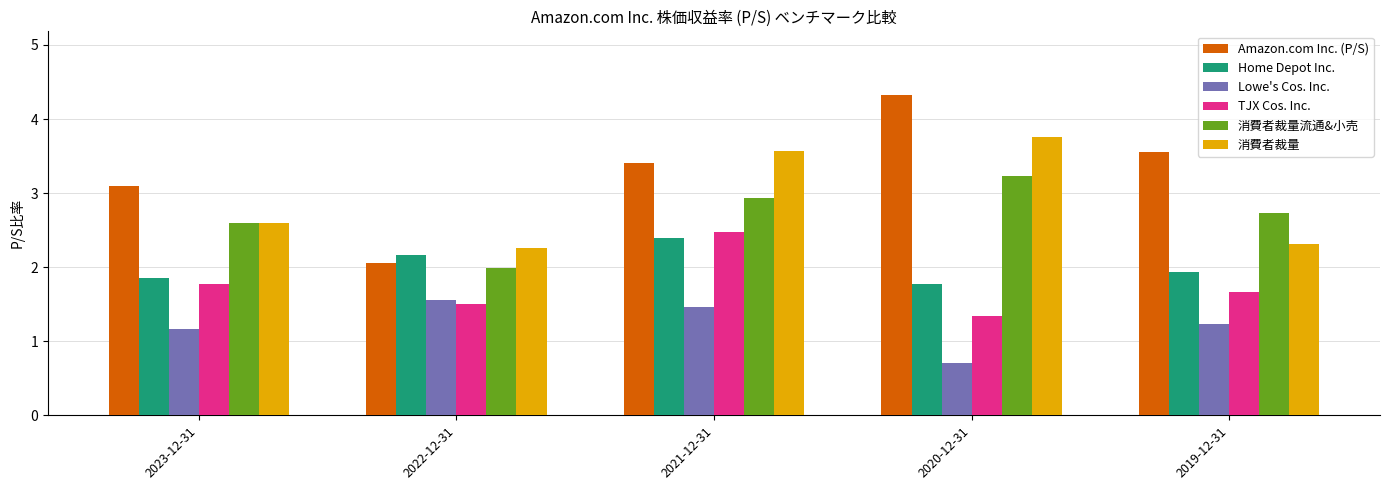

Reading right to left, list all the values displayed in this chart.

Amazon.com Inc. (P/S): 2019-12-31=3.6	2020-12-31=4.3	2021-12-31=3.4	2022-12-31=2.1	2023-12-31=3.1
Home Depot Inc.: 2019-12-31=1.9	2020-12-31=1.8	2021-12-31=2.4	2022-12-31=2.2	2023-12-31=1.9
Lowe's Cos. Inc.: 2019-12-31=1.2	2020-12-31=0.7	2021-12-31=1.5	2022-12-31=1.6	2023-12-31=1.2
TJX Cos. Inc.: 2019-12-31=1.7	2020-12-31=1.3	2021-12-31=2.5	2022-12-31=1.5	2023-12-31=1.8
消費者裁量流通&小売: 2019-12-31=2.7	2020-12-31=3.2	2021-12-31=2.9	2022-12-31=2.0	2023-12-31=2.6
消費者裁量: 2019-12-31=2.3	2020-12-31=3.8	2021-12-31=3.6	2022-12-31=2.3	2023-12-31=2.6